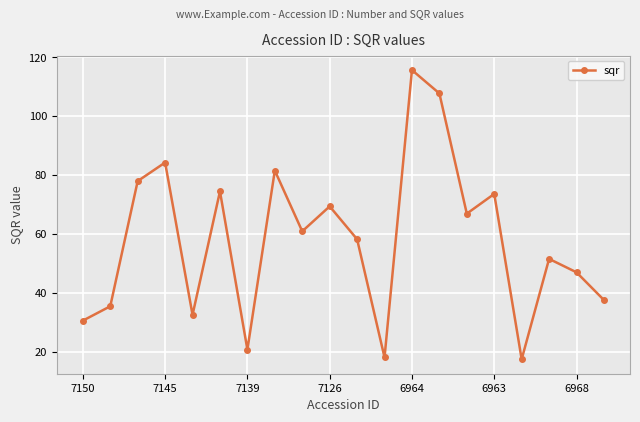

True or false: the data has more than 2 interior local peaks.

True